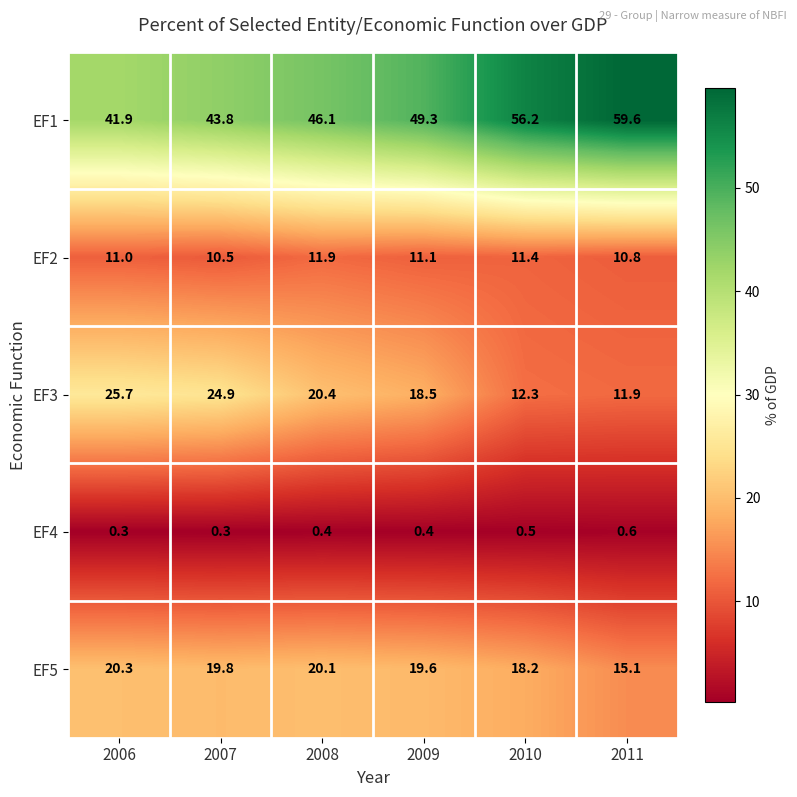

Which series has the largest total across all categories?

EF1